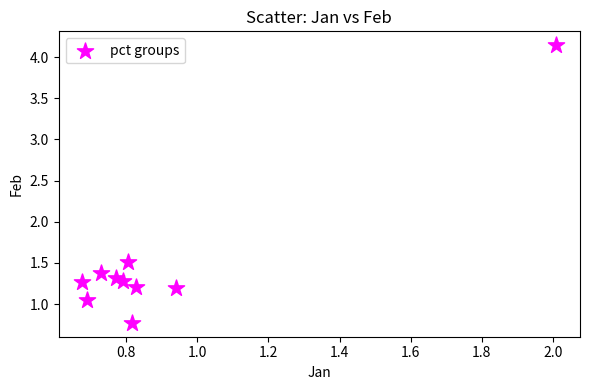

What Y value in the scatter plot is closest to 2?

1.5